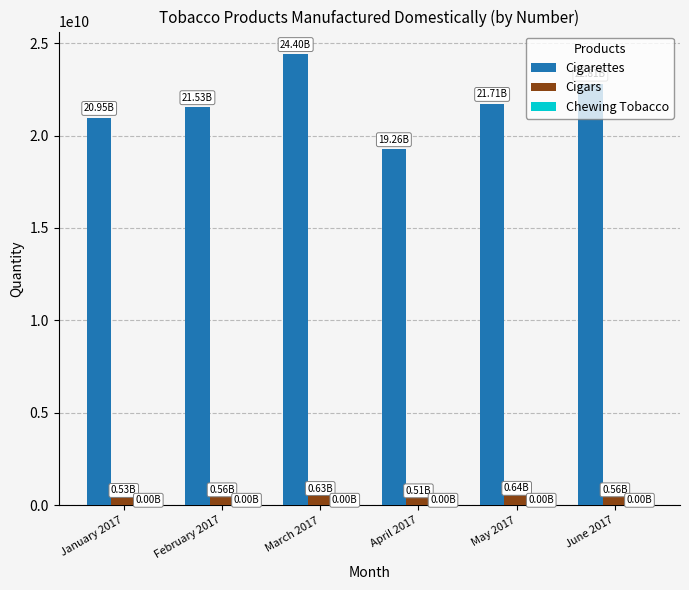

Is the value of Cigarettes at January 2017 greater than the value of Cigars at March 2017?

Yes